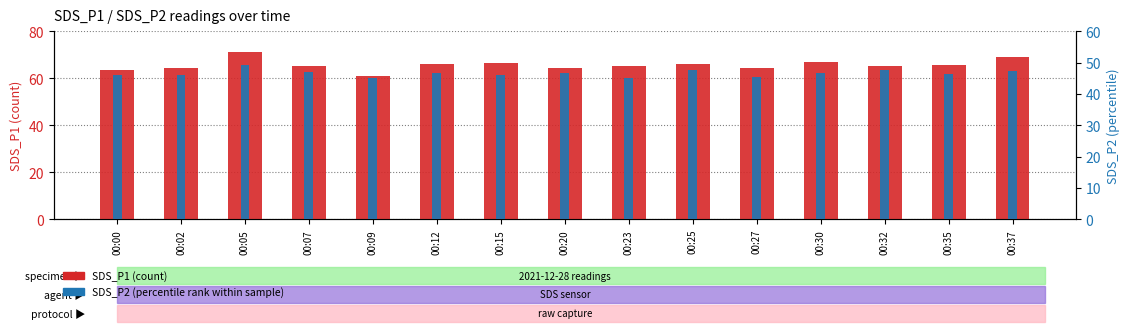

True or false: SDS_P1 has a value of 66.3 at 00:25.

True